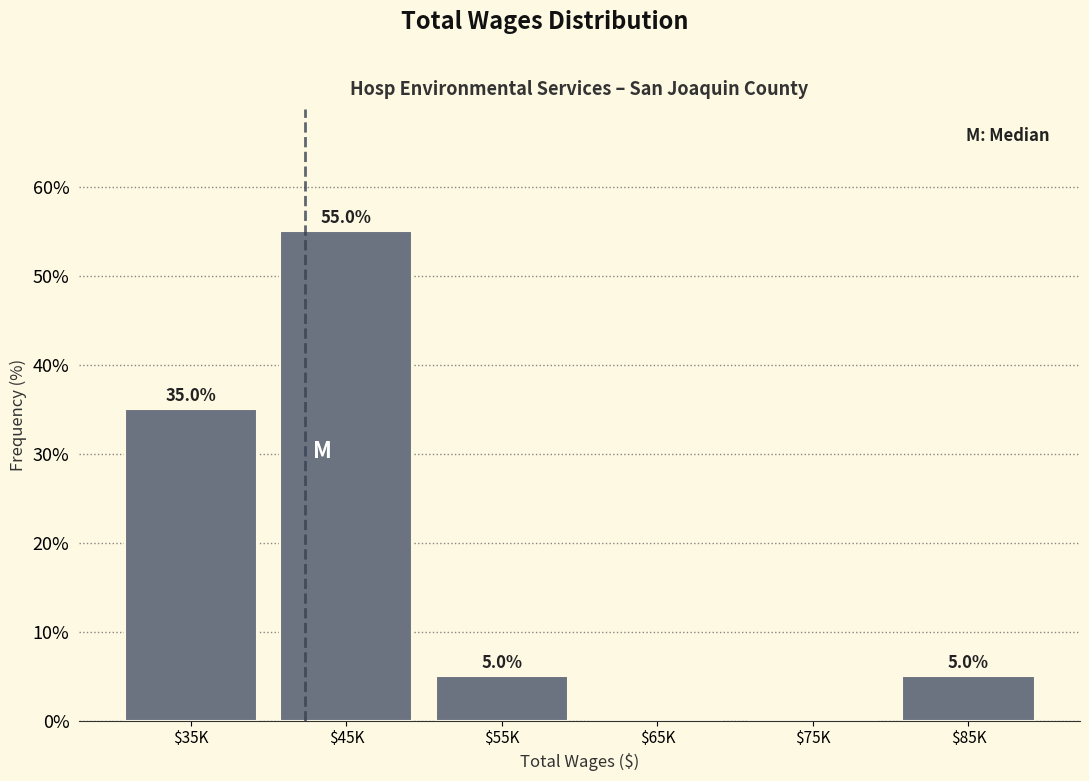

The chart shows a value of 80.1 at $45K. True or false?

False